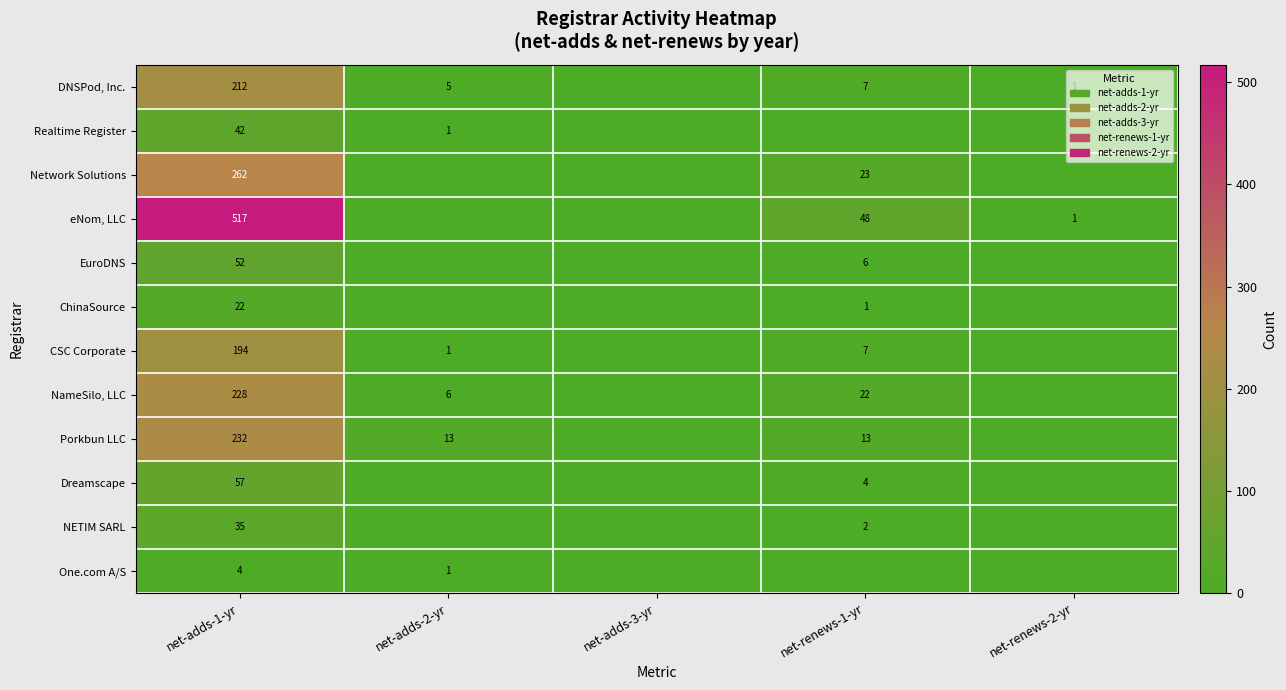

What is the spread (max minus min) of values at net-renews-1-yr?

48